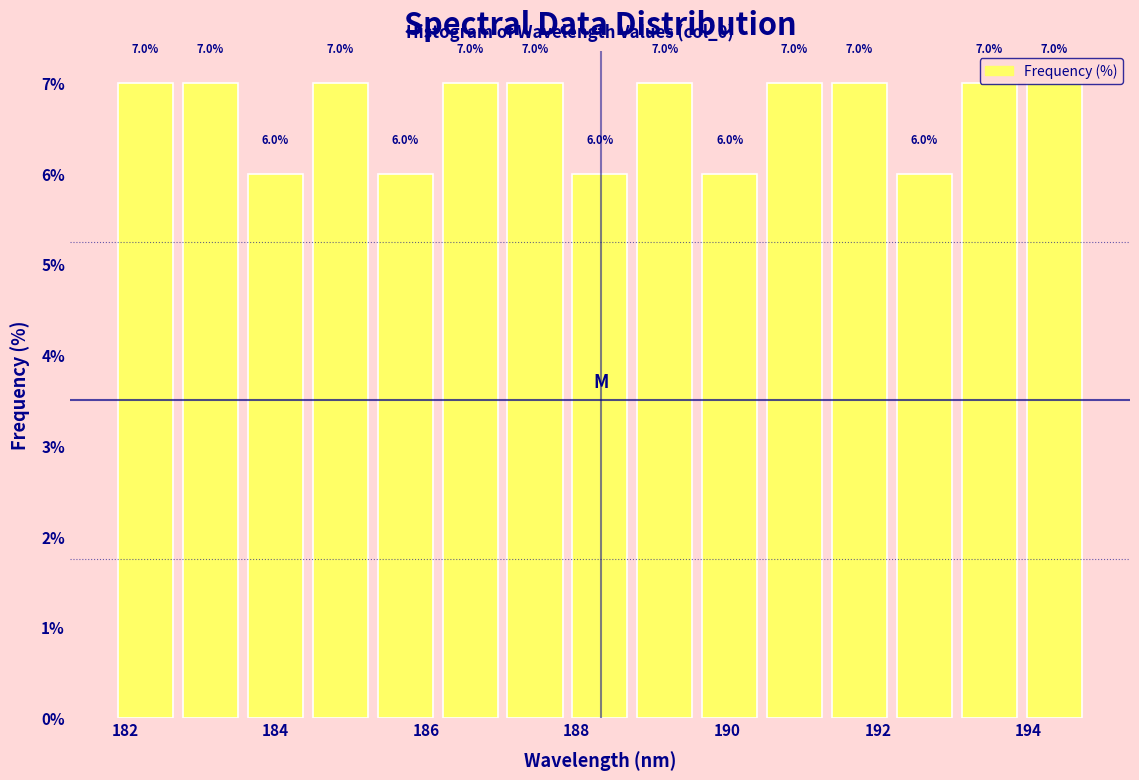

Reading left to right, list every bar in this chart as the range it spans on the x-axis followed by its height. The bar edges are not printed on the chart, so give them approximately, as read against the axis.

181.8 to 182.8: 7.0
182.8 to 183.6: 7.0
183.6 to 184.4: 6.0
184.4 to 185.2: 7.0
185.2 to 186.2: 6.0
186.2 to 187.0: 7.0
187.0 to 187.8: 7.0
187.8 to 188.8: 6.0
188.8 to 189.6: 7.0
189.6 to 190.4: 6.0
190.4 to 191.4: 7.0
191.4 to 192.2: 7.0
192.2 to 193.0: 6.0
193.0 to 194.0: 7.0
194.0 to 194.8: 7.0